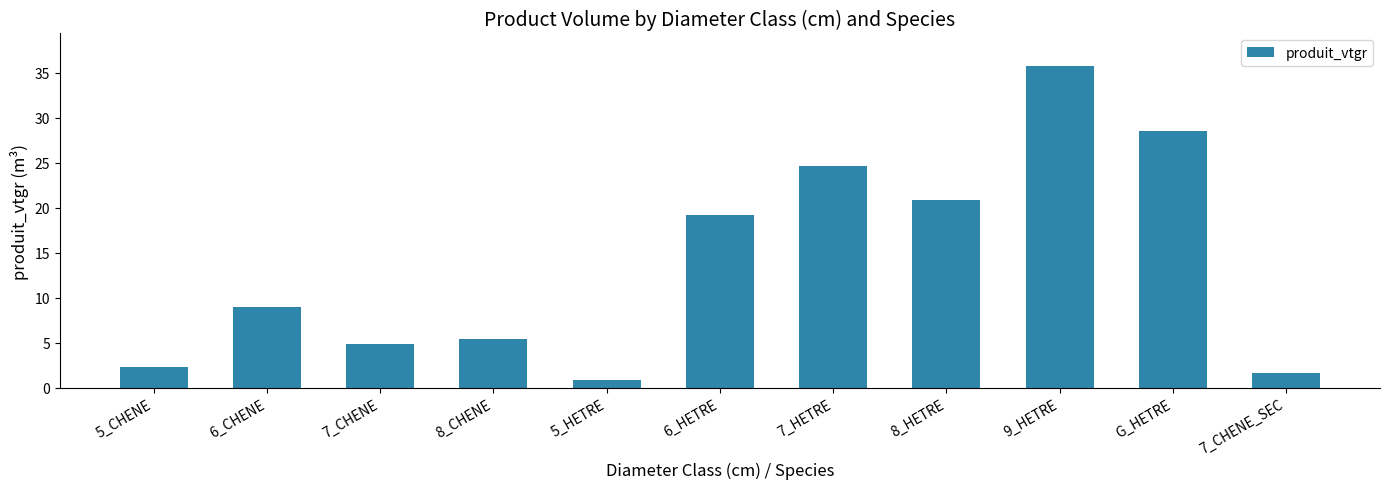

Between 6_HETRE and 8_CHENE, which is larger?

6_HETRE